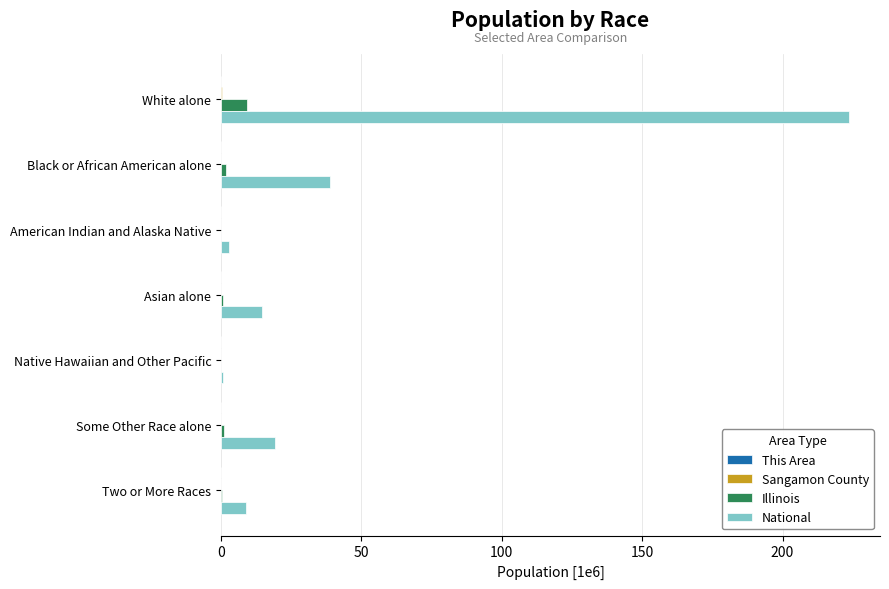

The National series shows 51.7 at Black or African American alone. True or false?

False